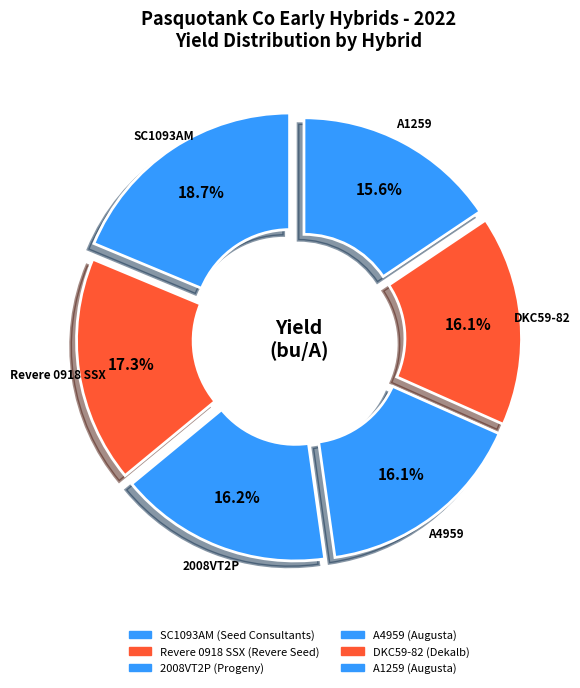

Count the number of slices in the pie.

6